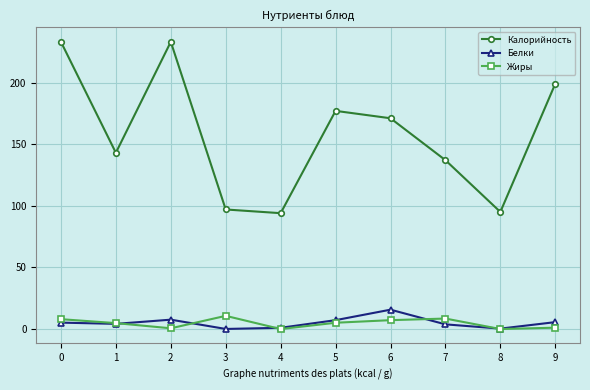

What is the average value of the Калорийность series?

157.9